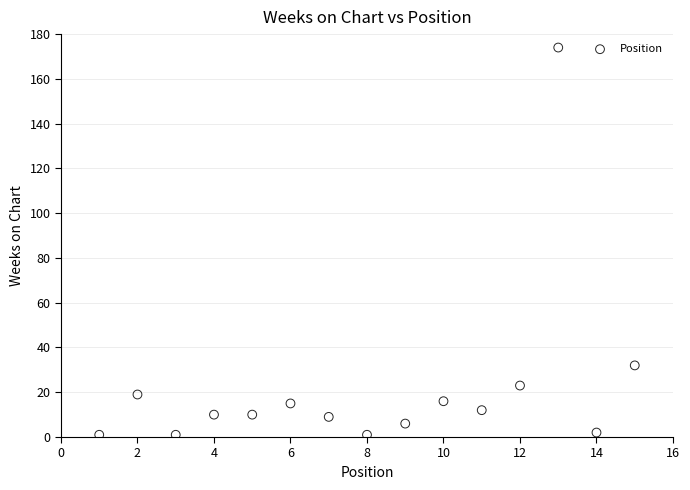

What Y value in the scatter plot is closest to 87?

32